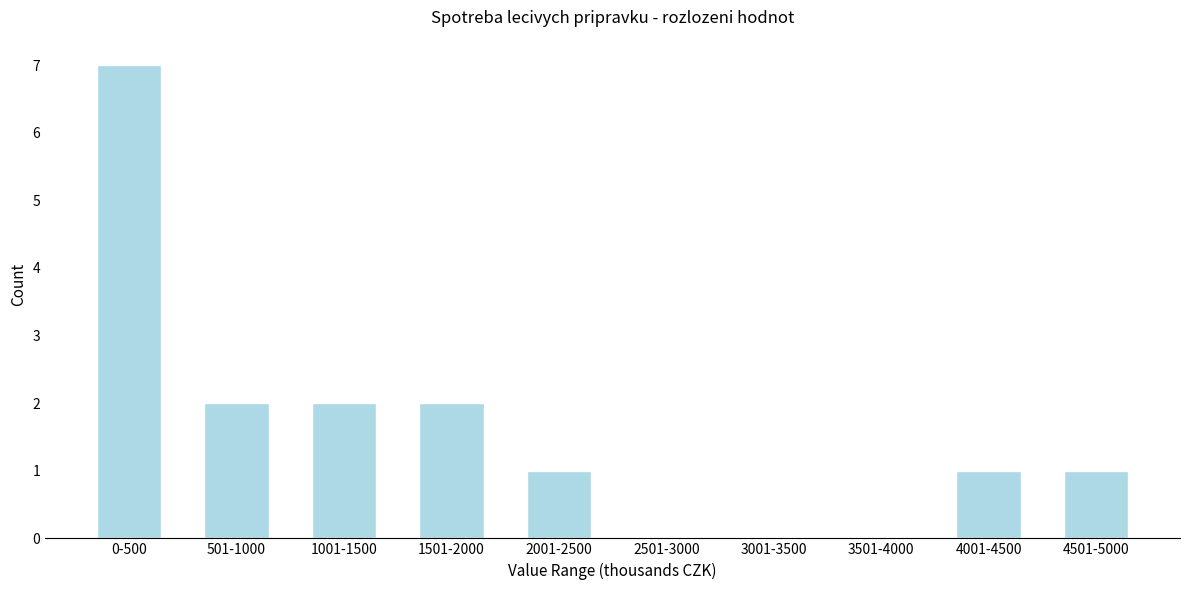

Reading left to right, list all the values displayed in this chart.

0-500=7	501-1000=2	1001-1500=2	1501-2000=2	2001-2500=1	2501-3000=0	3001-3500=0	3501-4000=0	4001-4500=1	4501-5000=1